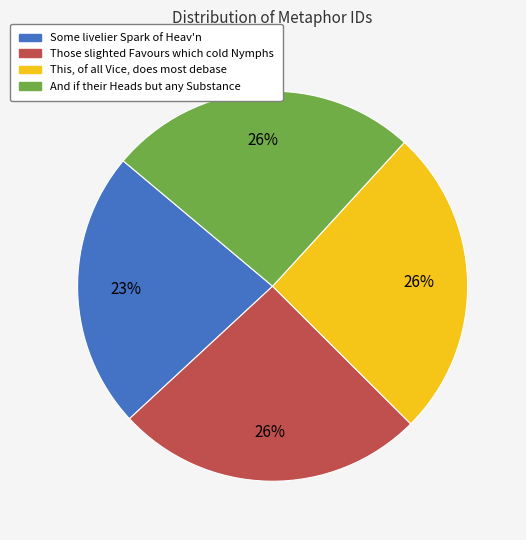

To the nearest percent, what is the combined percentage of This, of all Vice, does most debase and Those slighted Favours which cold Nymphs?

51%